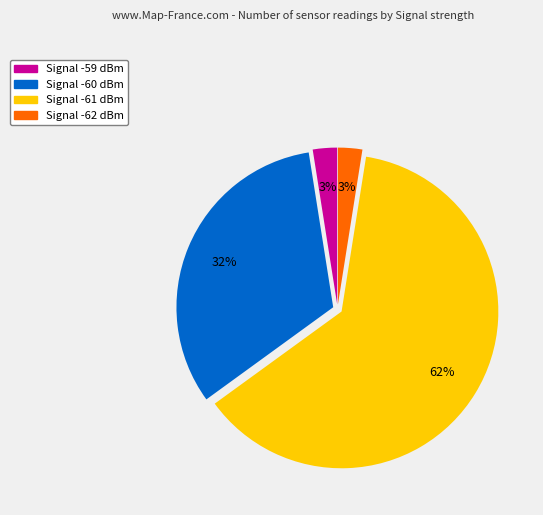

Count the number of slices in the pie.

4